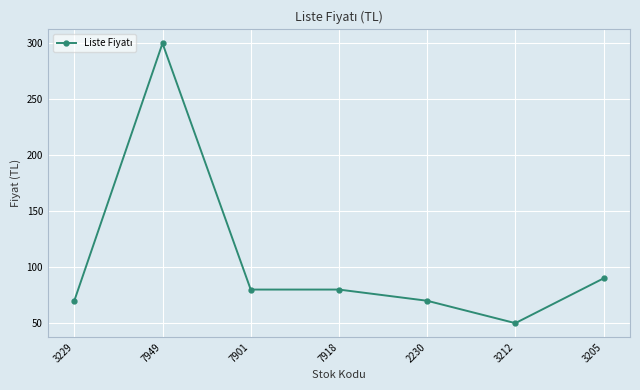

Reading left to right, transcribe all the data shown in this chart.

70	300	80	80	70	50	90